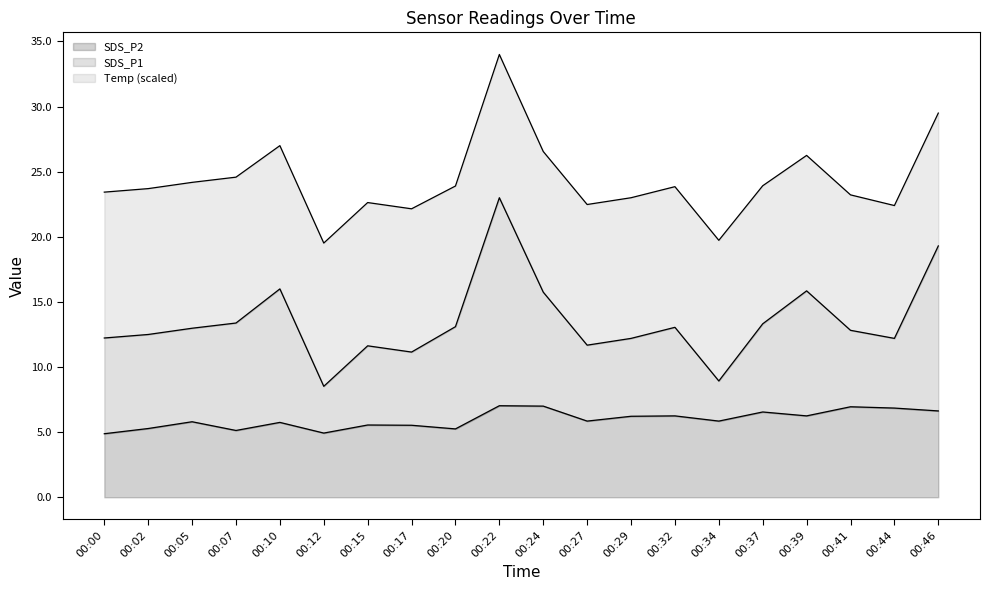

Is the value of SDS_P1 at 00:24 greater than the value of SDS_P2 at 00:29?

Yes